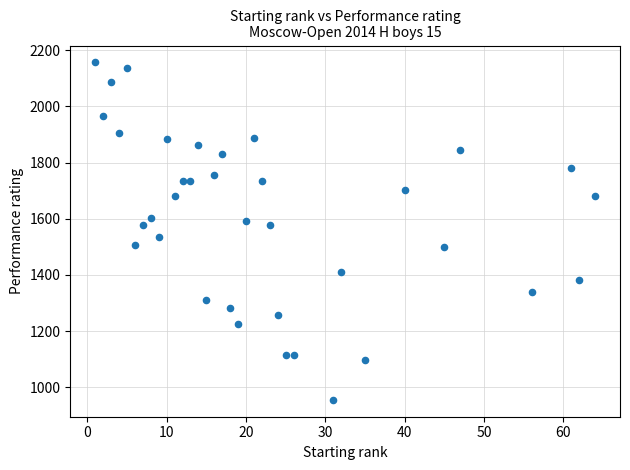

What is the range of Y values (max minus min)?

1200